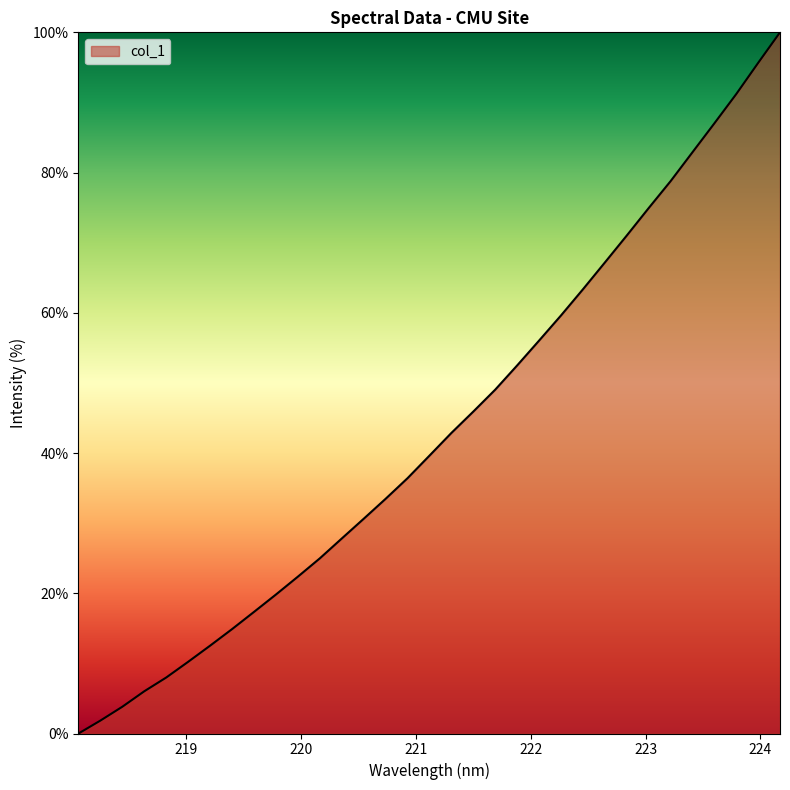

What is the difference between the maximum and minimum values?

100.0